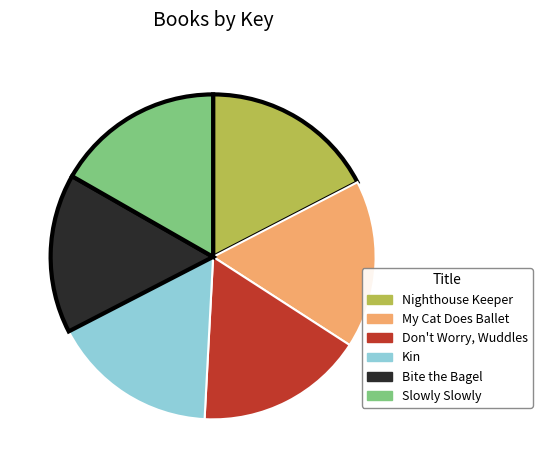

Does any single category account for the majority?

No